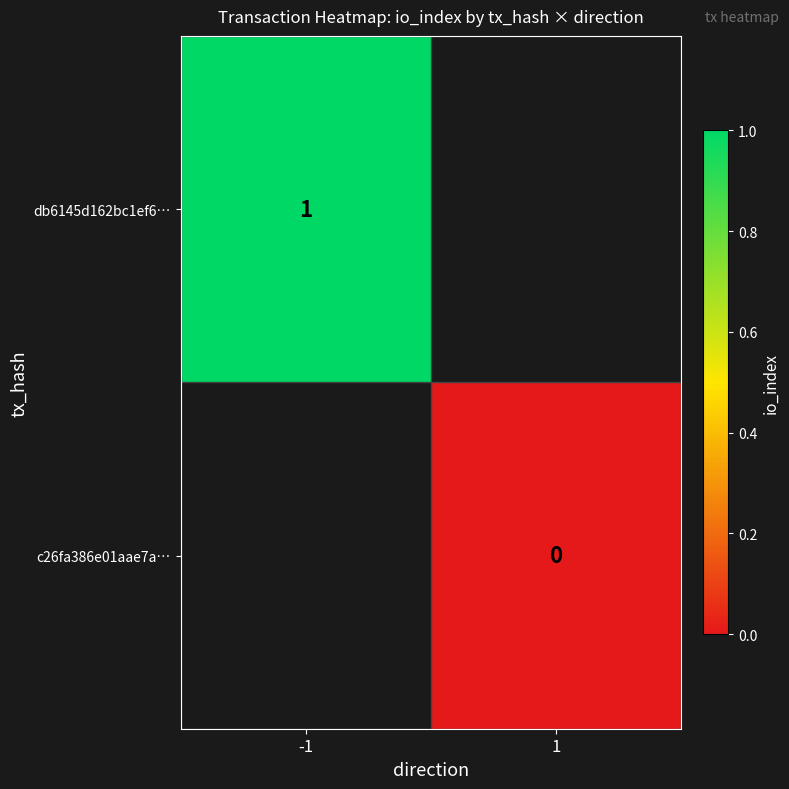

True or false: db6145d162bc1ef6… has a value of 1 at -1.

True